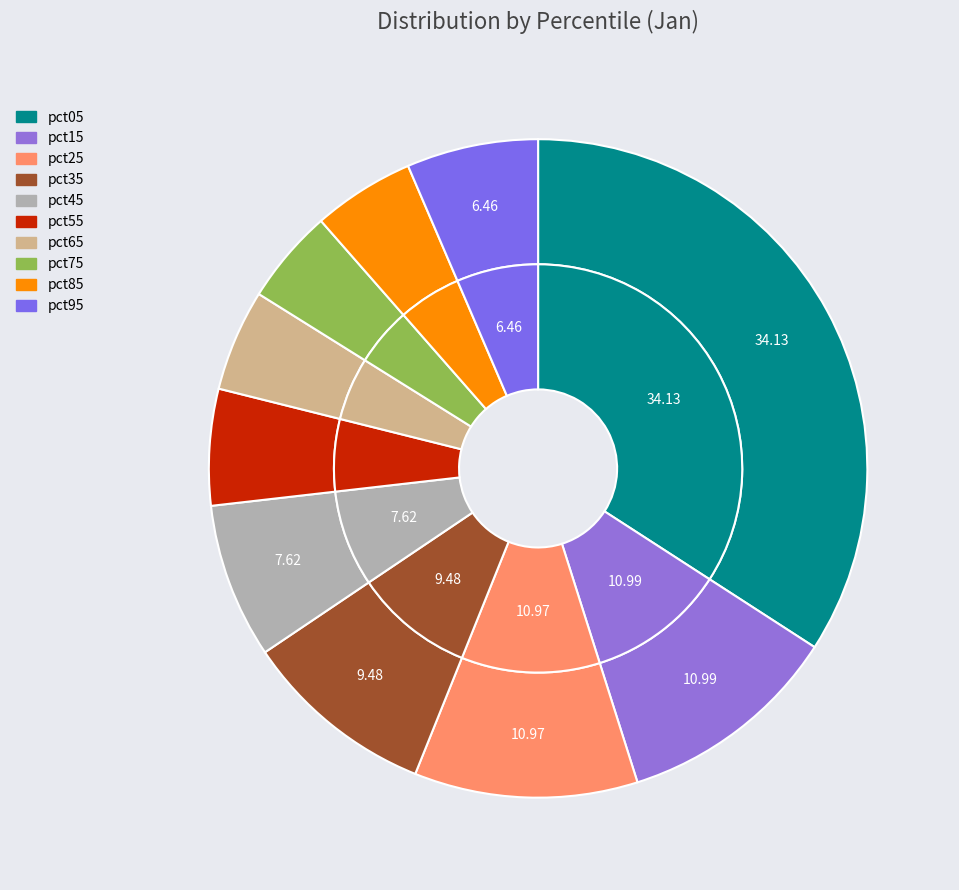

To the nearest percent, what percentage of the pie is pct55?

6%